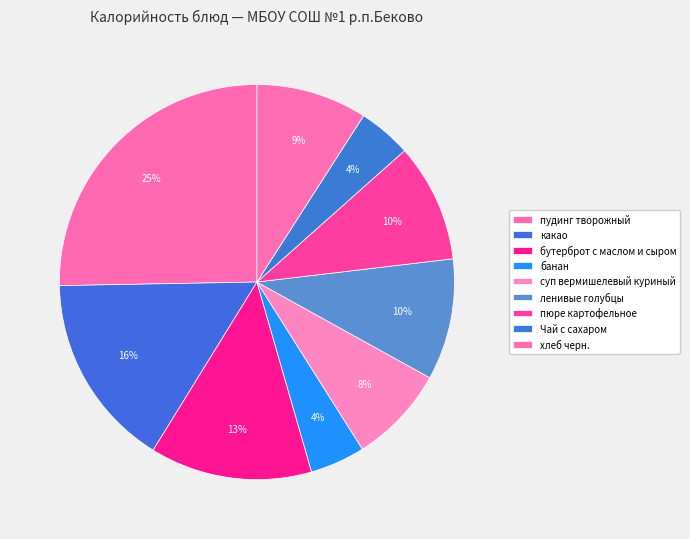

Count the number of slices in the pie.

9